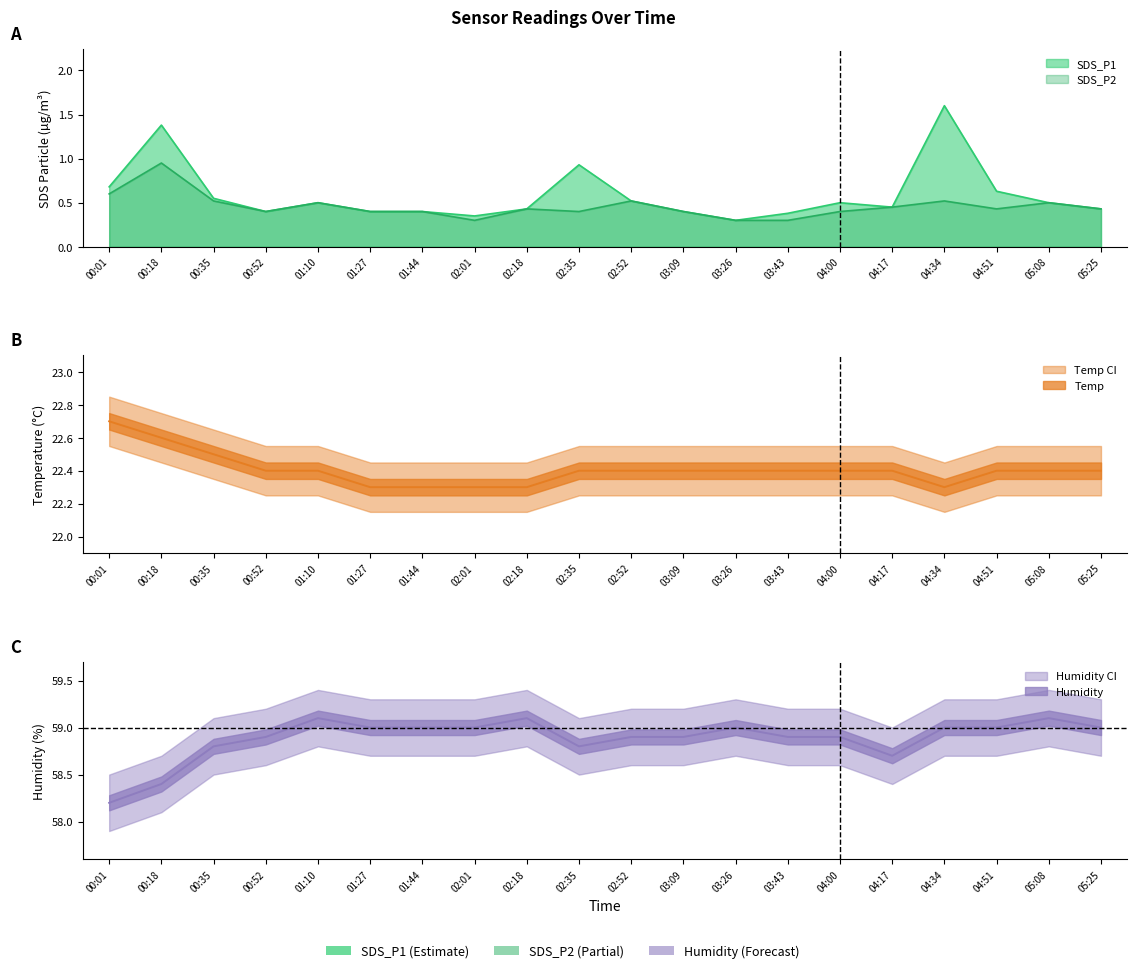

What is the sum of all Humidity values?

1177.7